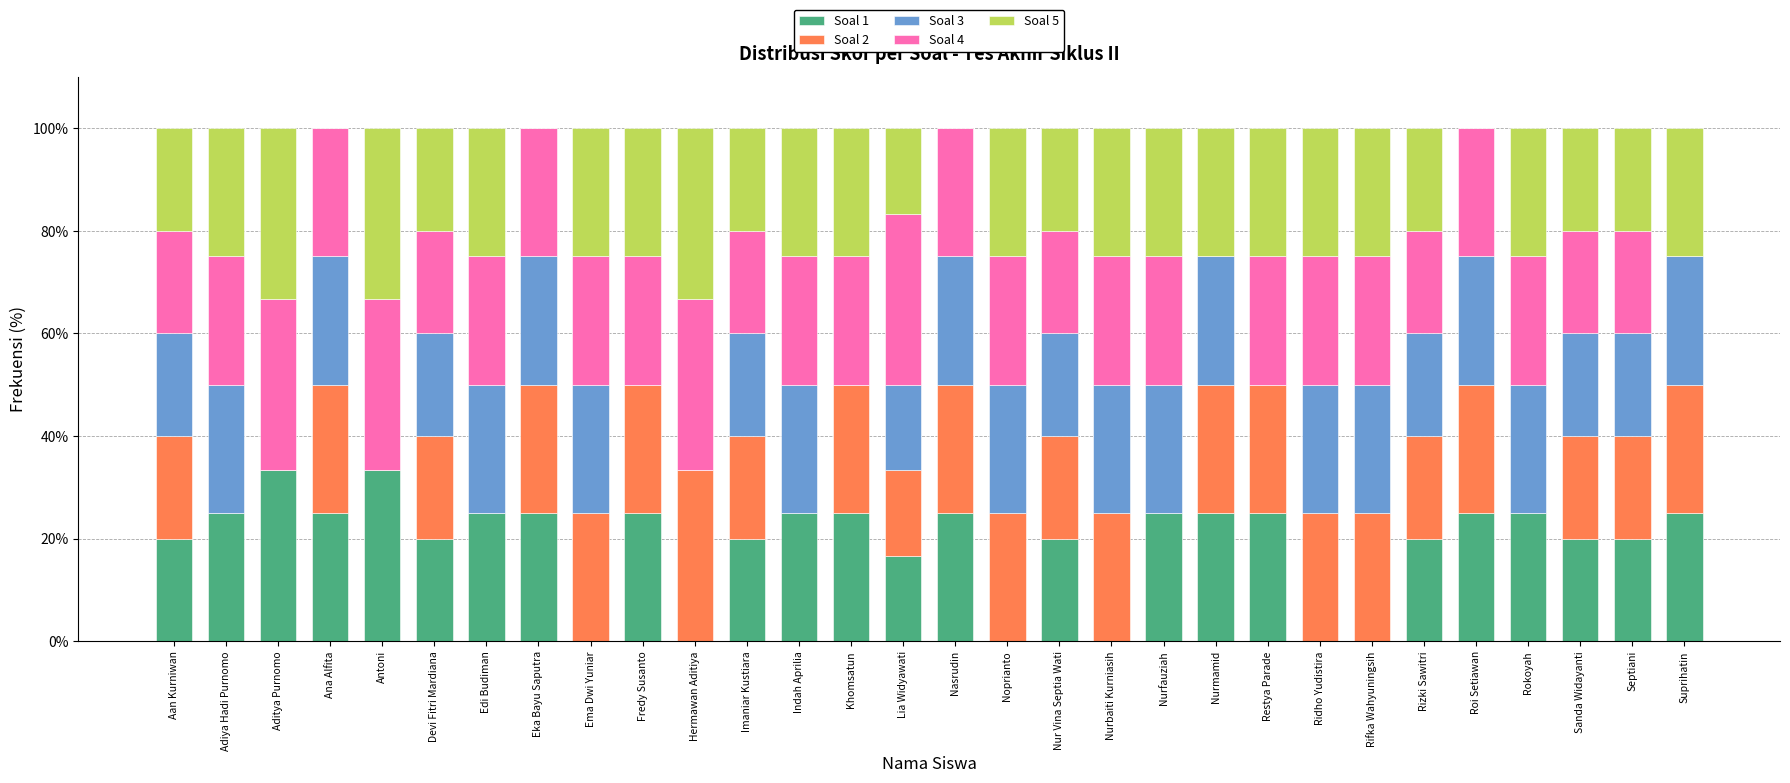

Is it true that Soal 1 equals -16.7 at Noprianto?

False